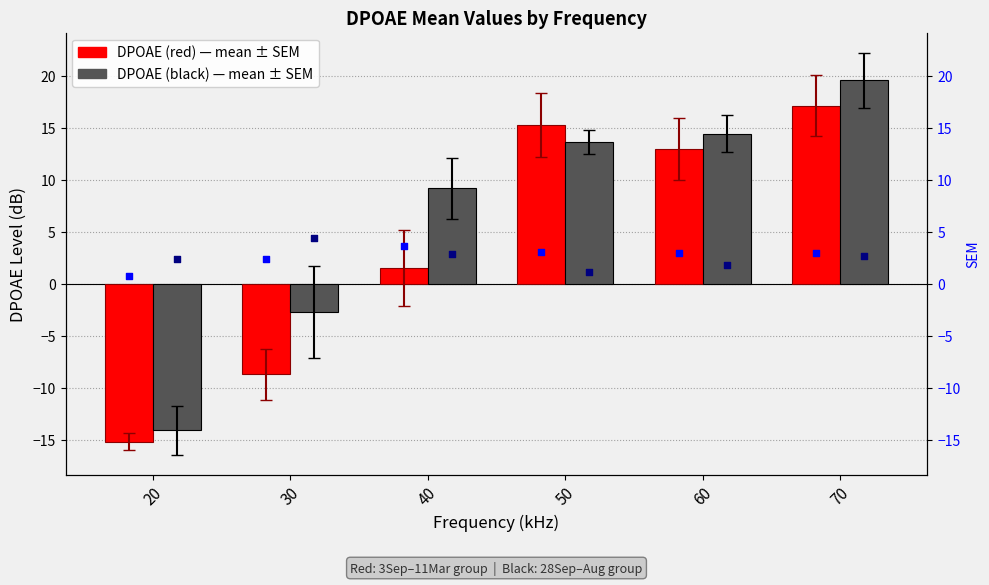

Is the value of DPOAE (black) at 60 greater than the value of SEM (red) at 50?

Yes